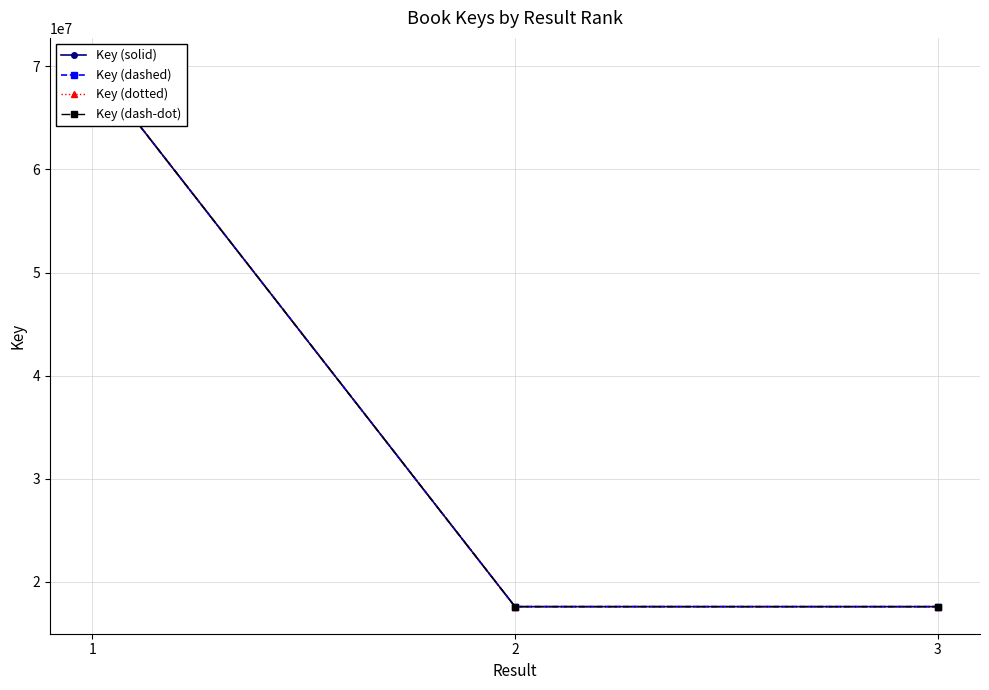

Rank the series at 3 from highest to lowest value.

Key (solid), Key (dashed), Key (dotted), Key (dash-dot)